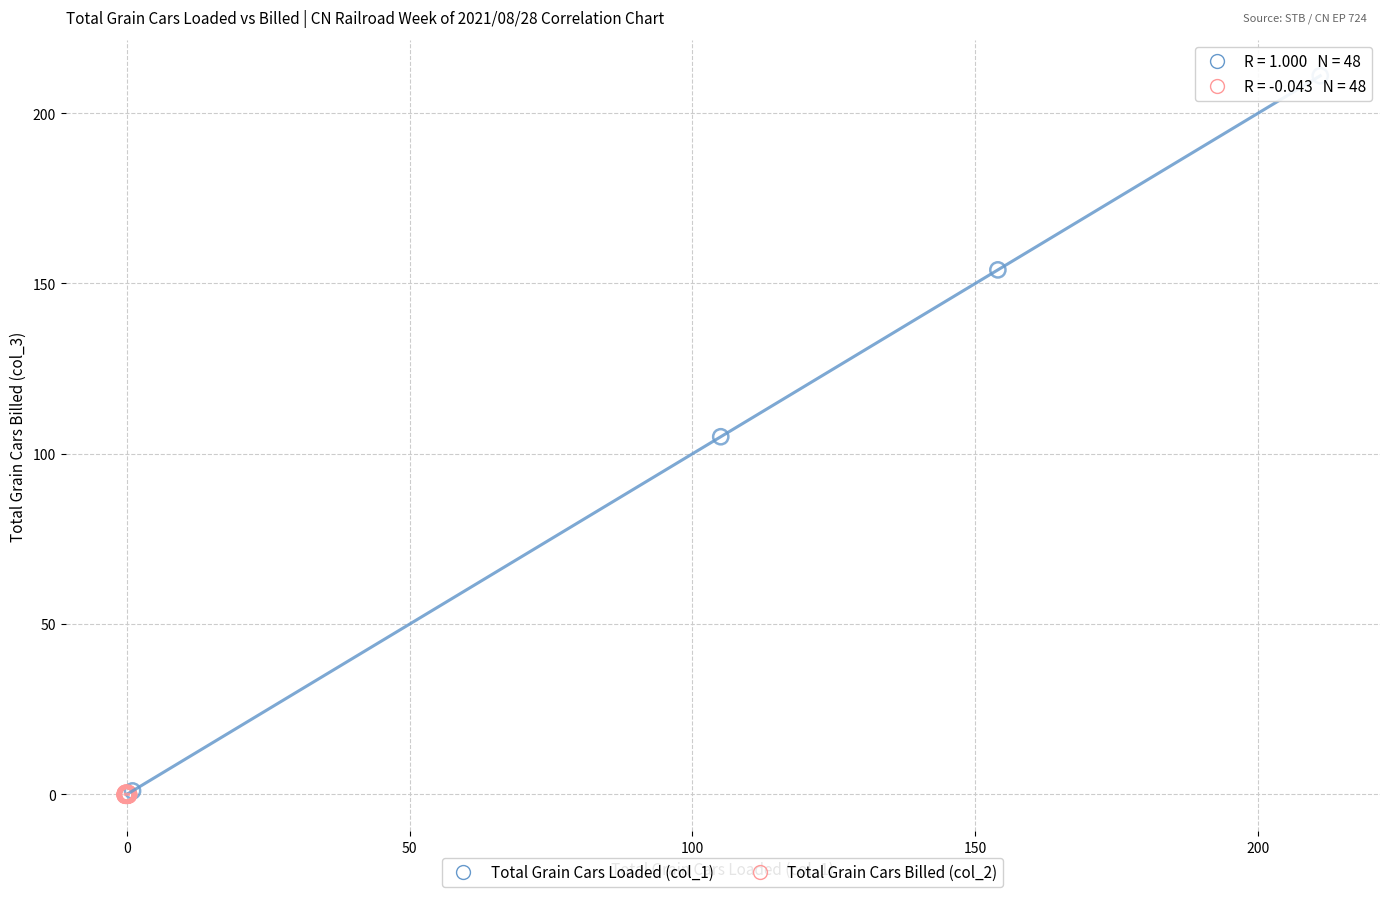

Which series reaches the maximum Y coordinate?

Total Grain Cars Loaded (col_1)